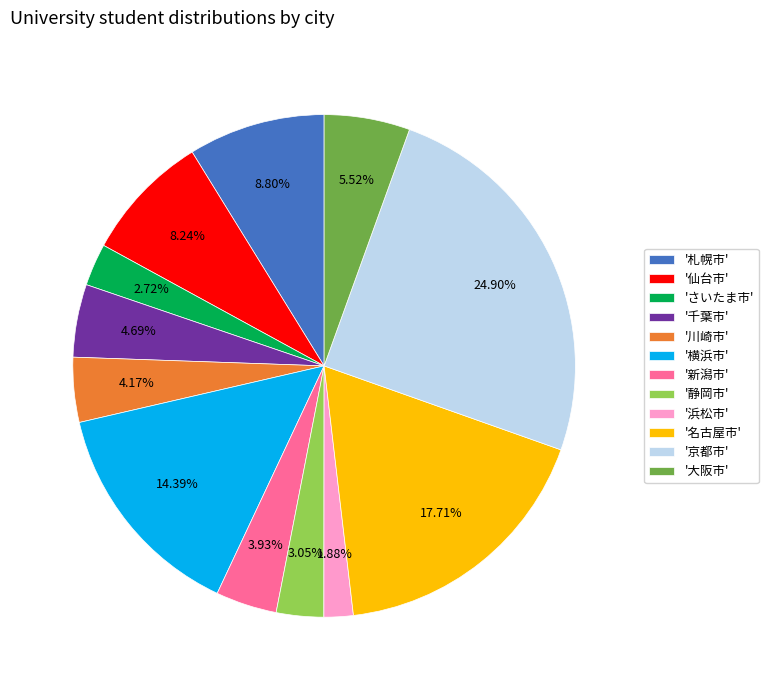

Do '京都市' and '名古屋市' together represent more than half of the pie?

No